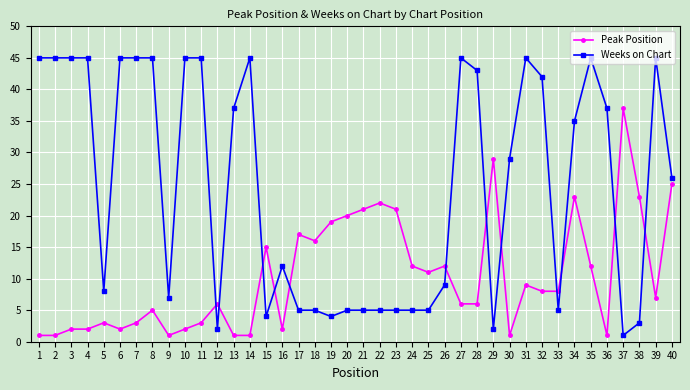

What is the maximum value for Weeks on Chart?

45